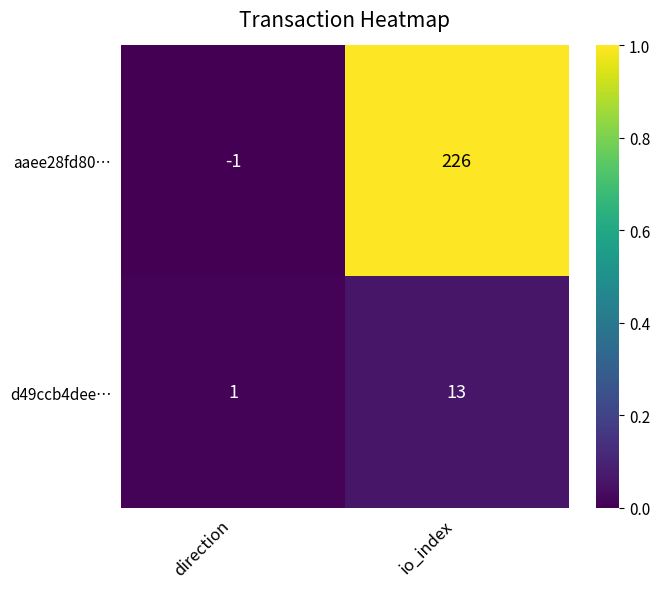

Count the number of data series in this chart.

2